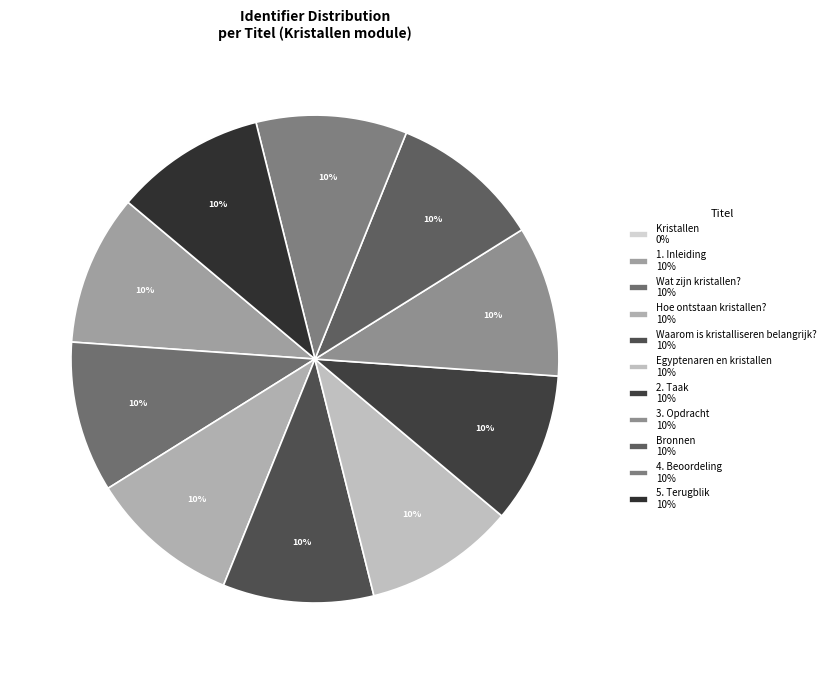

Which category has the biggest portion of the pie?

5. Terugblik